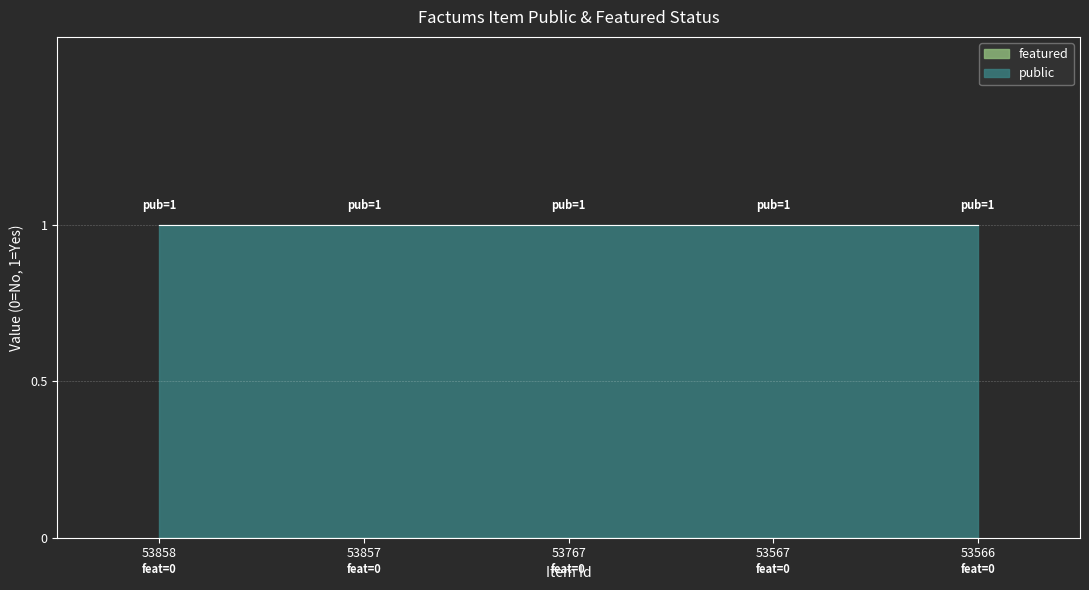

True or false: featured and public cross at least once.

False